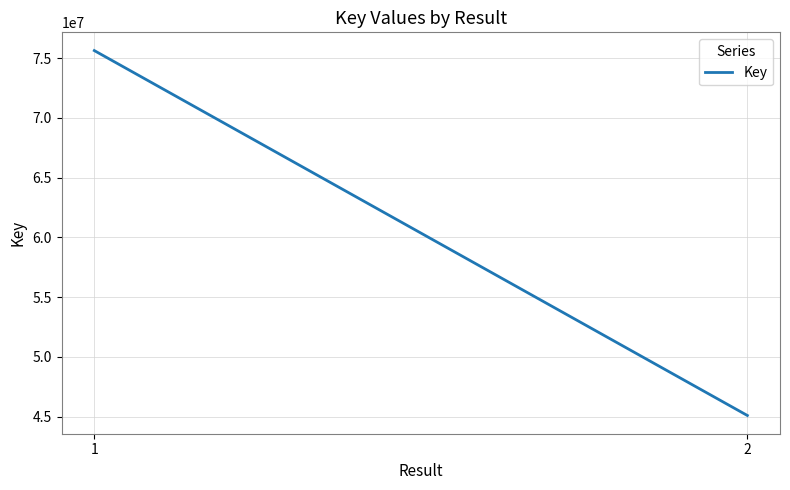

Does the chart display data point markers on the line(s)?

No